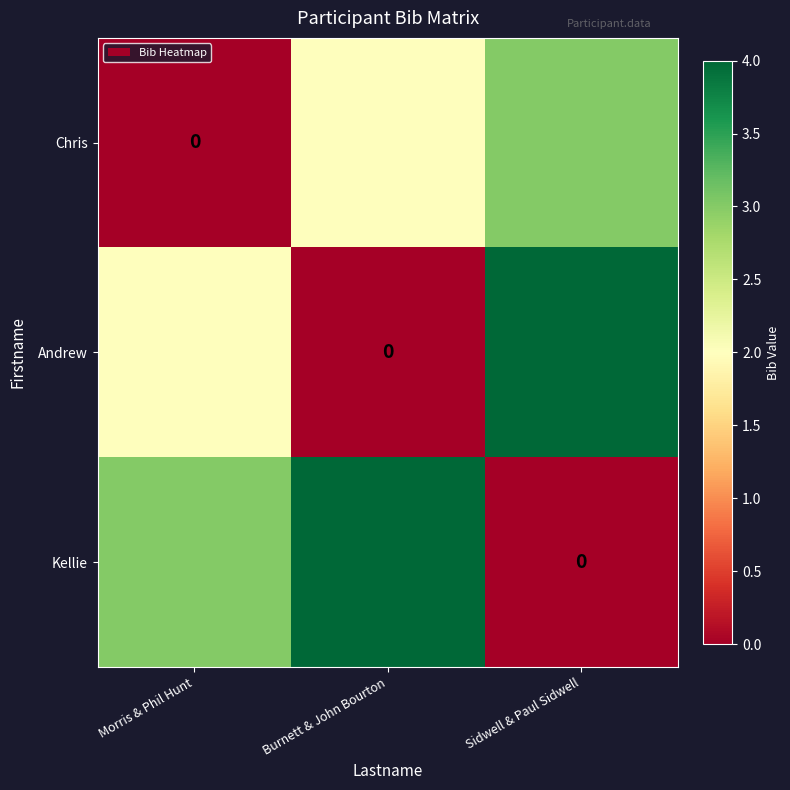

How many data points in Chris are above 2?

1